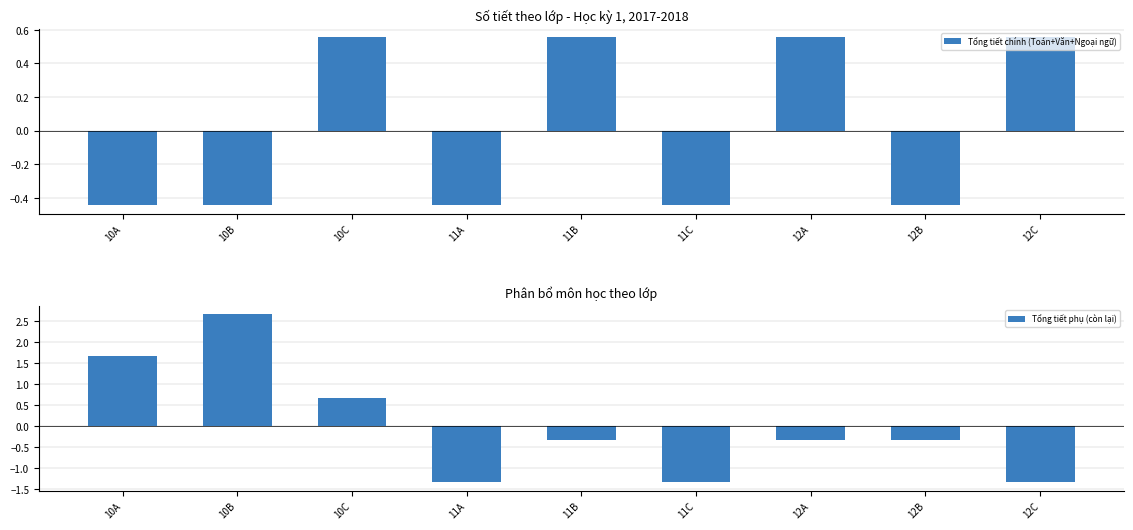

What value does the Tổng tiết chính (Toán+Văn+Ngoại ngữ) series have at 11A?

-0.4